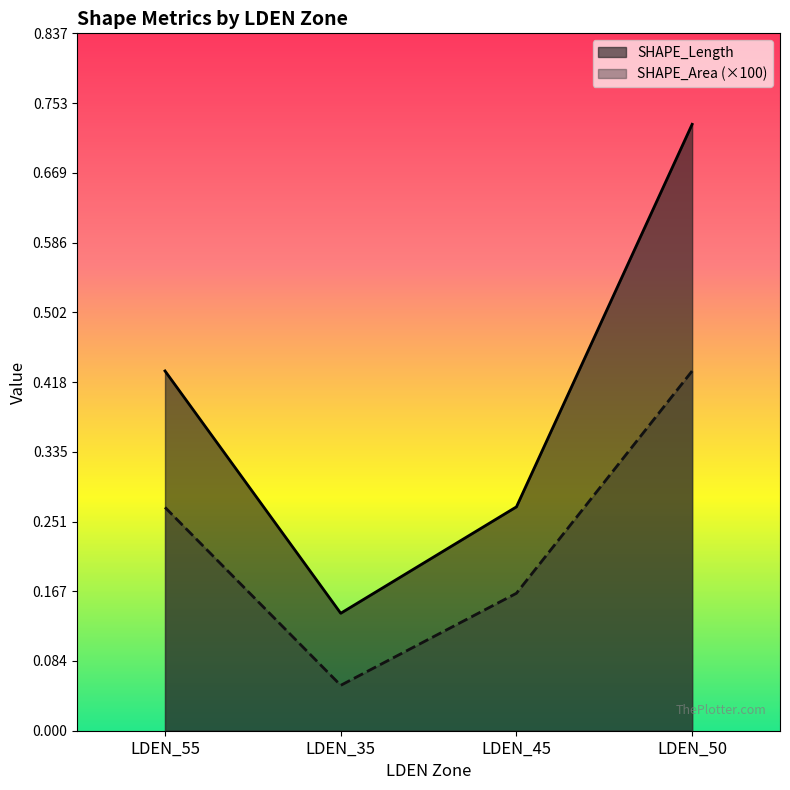

What is the highest value of the SHAPE_Area series?

0.4